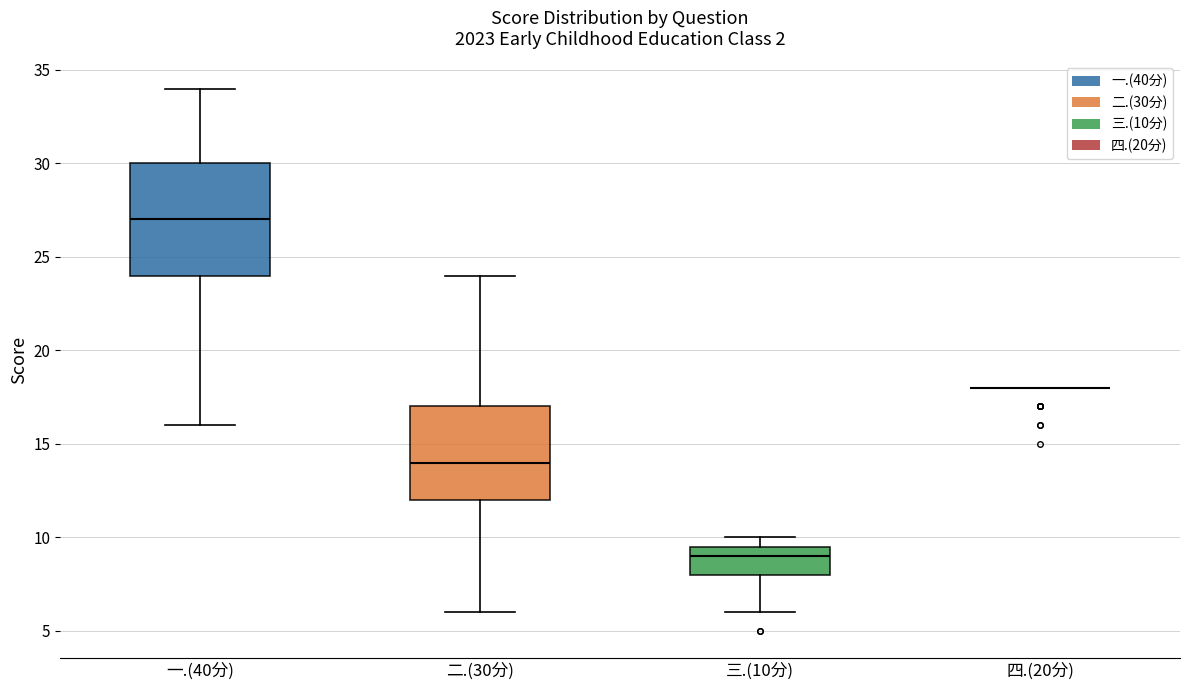

Reading left to right, read every box against the y-axis: the position of its median line, the range the box covers, and the ends of its whiskers. The values are not printed on the chart, so give them approximately, as read against the axis.

一.(40分): median 27.0, box 24.0 to 30.0, whiskers 16.0 to 34.0
二.(30分): median 14.0, box 12.0 to 17.0, whiskers 6.0 to 24.0
三.(10分): median 9.0, box 8.0 to 9.5, whiskers 6.0 to 10.0
四.(20分): box collapsed to a line at 18.0, whiskers 18.0 to 18.0